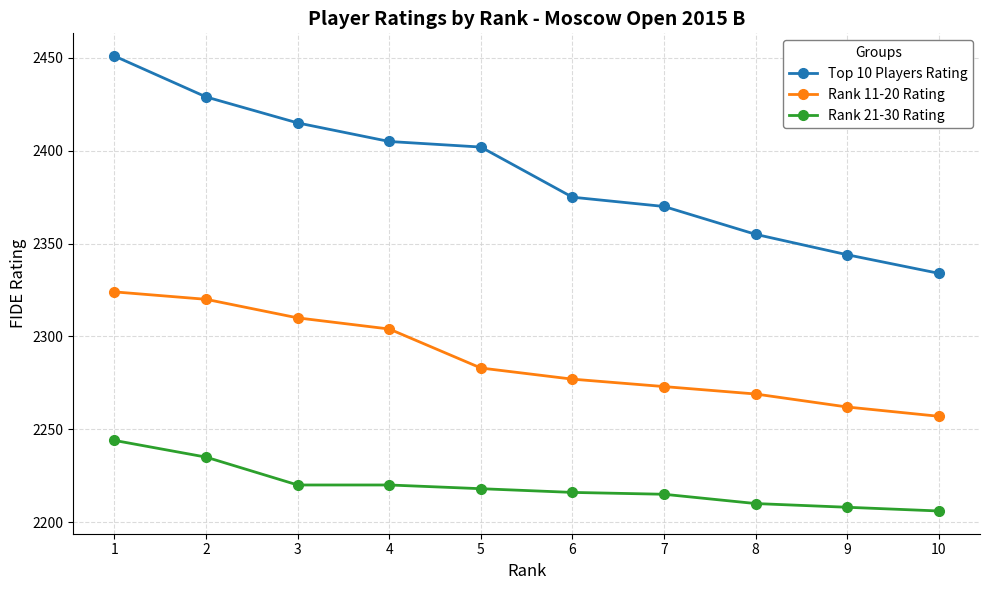

What is the value of the Rank 21-30 Rating point at the 7th from the left?

2215